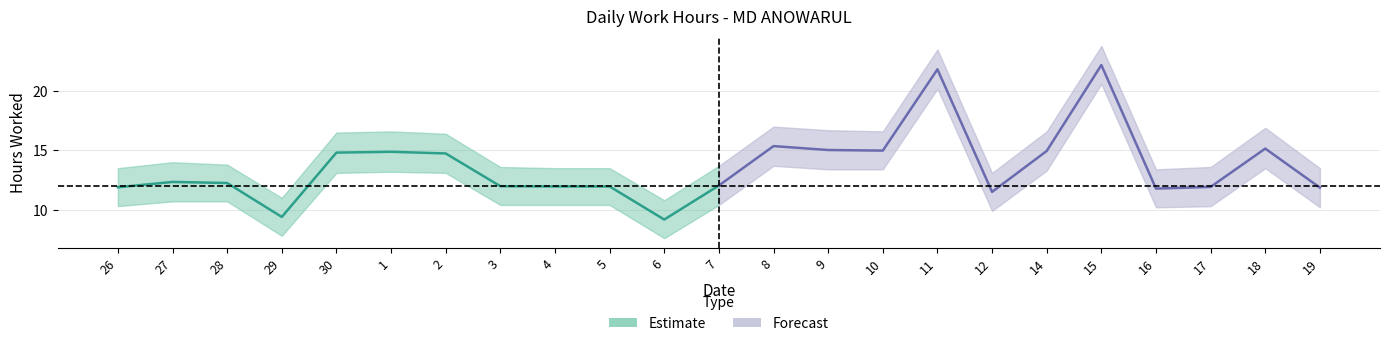

The value of Low_lower at 30 is 6.6. True or false?

False